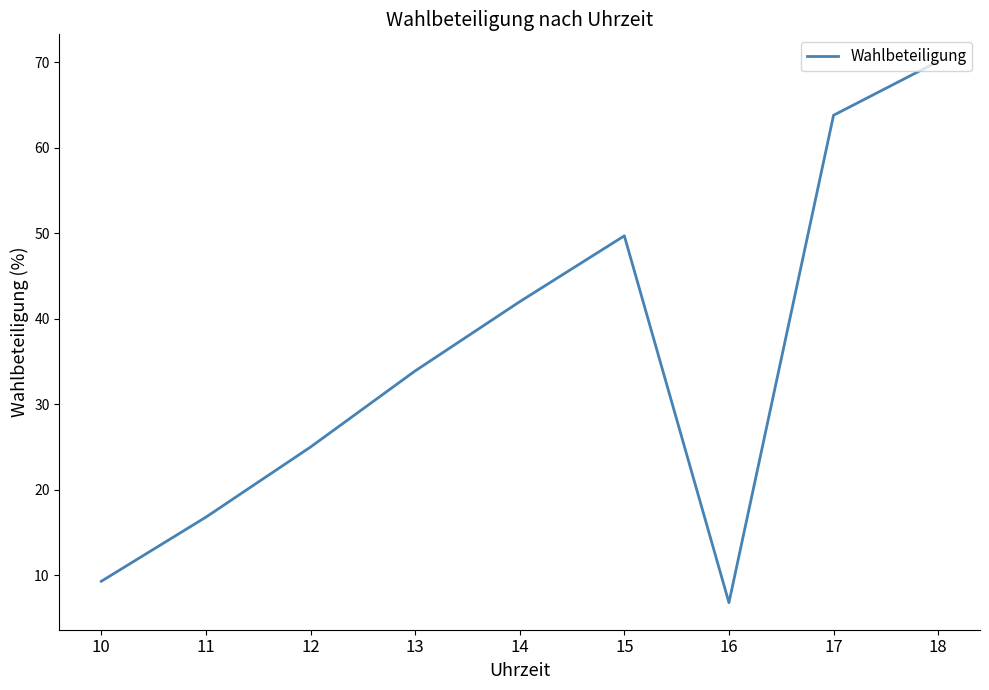

What is the difference between the values at 15 and 18?

20.4